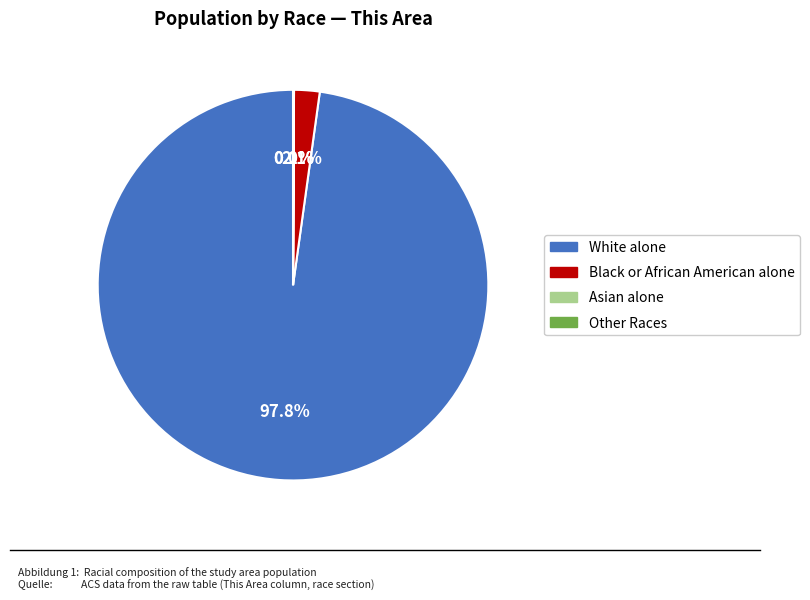

Is White alone the majority of the pie?

Yes